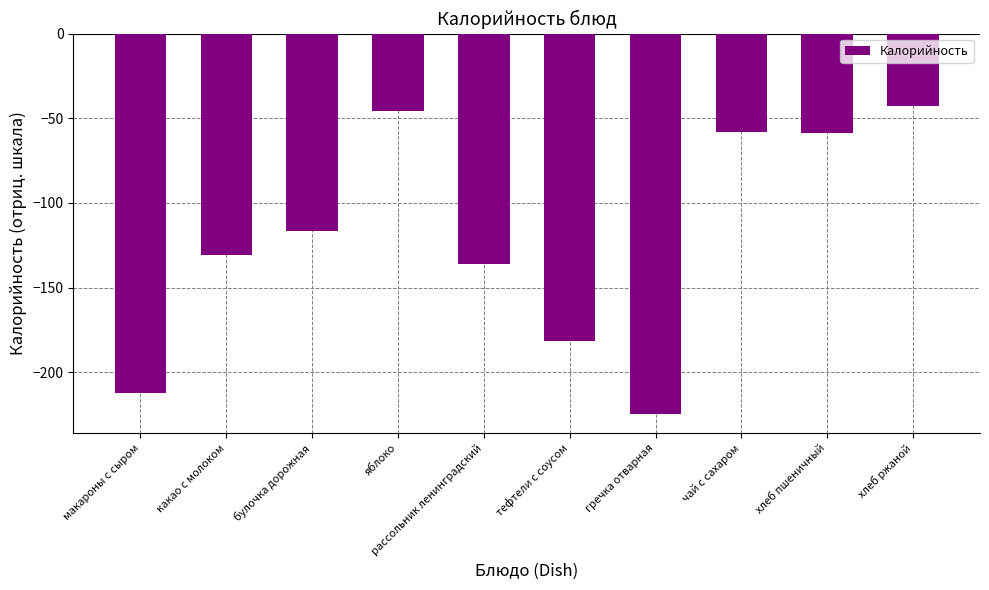

Count the number of values greater than -116.

4